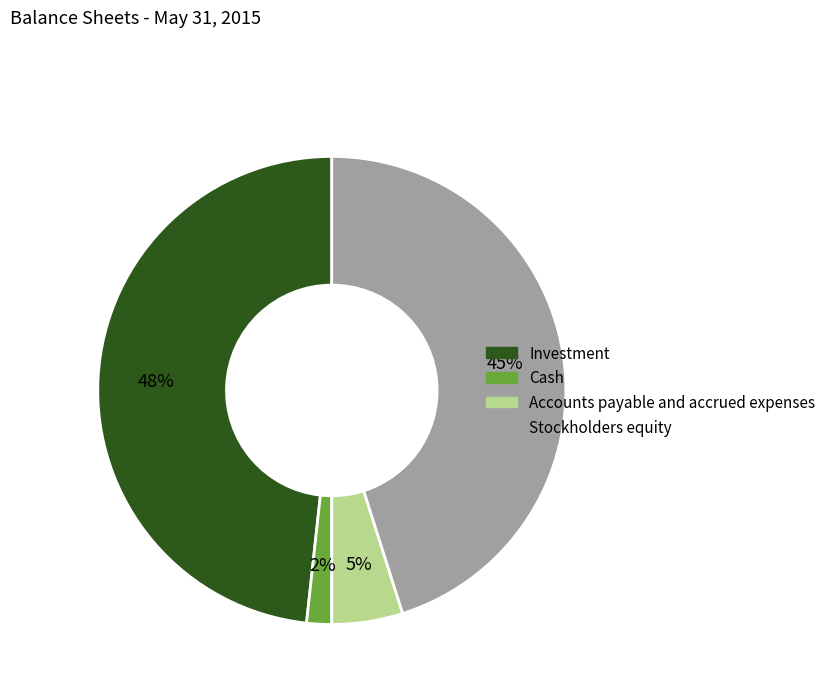

Which has a higher value, Cash or Stockholders equity?

Stockholders equity